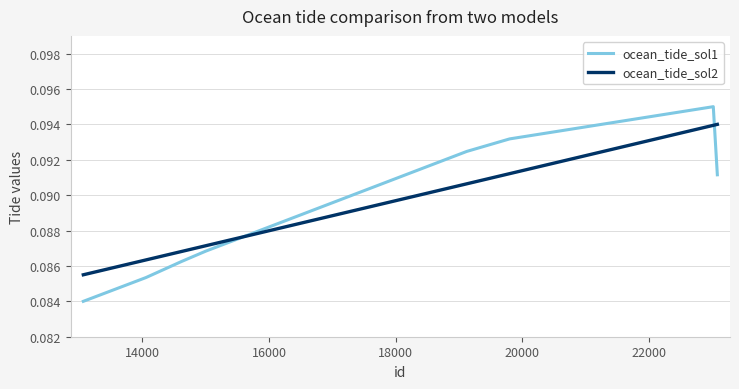

Rank the series by their maximum value, from lowest to highest.

ocean_tide_sol2, ocean_tide_sol1